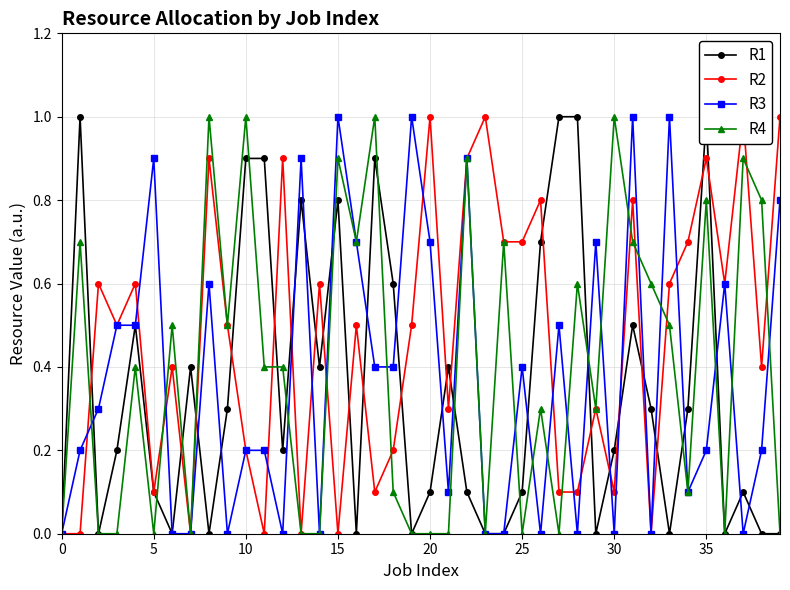

Which has a higher value, 39 or 33?

39